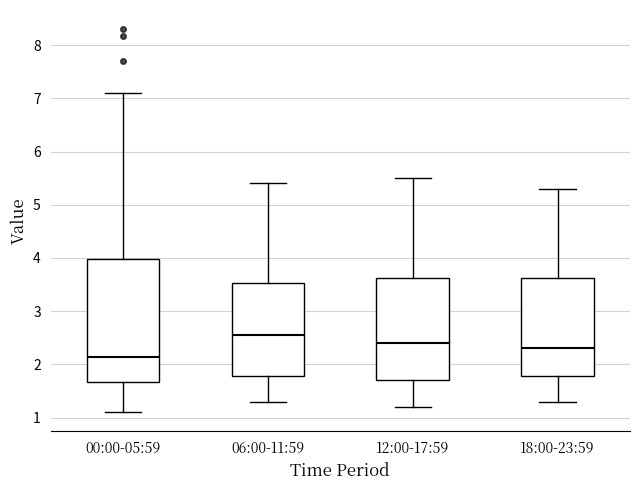

Where is the upper edge of the box for 00:00-05:59 on the y-axis? The values are not printed on the chart, so give them approximately, as read against the axis.

4.0